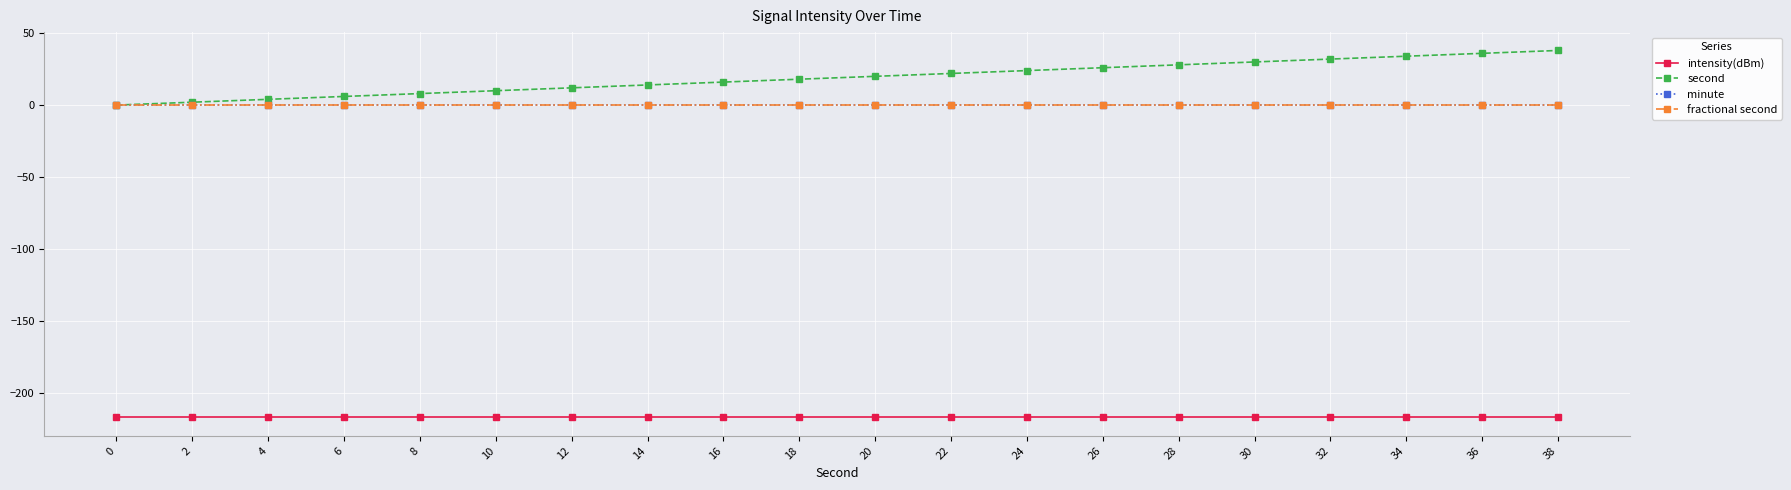

Does the chart display data point markers on the line(s)?

Yes